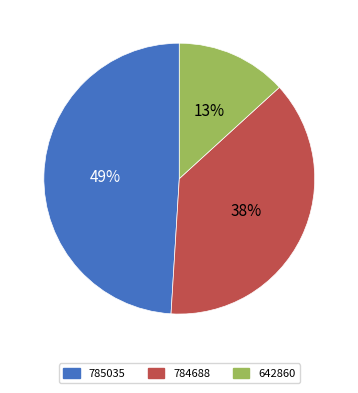

True or false: 642860 accounts for 2% of the total.

False